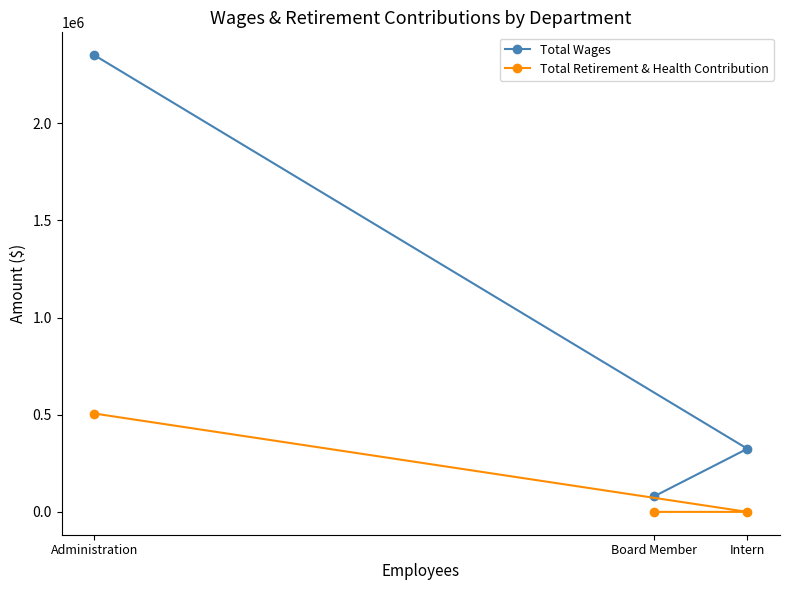

Between Intern and Administration, which is larger?

Administration